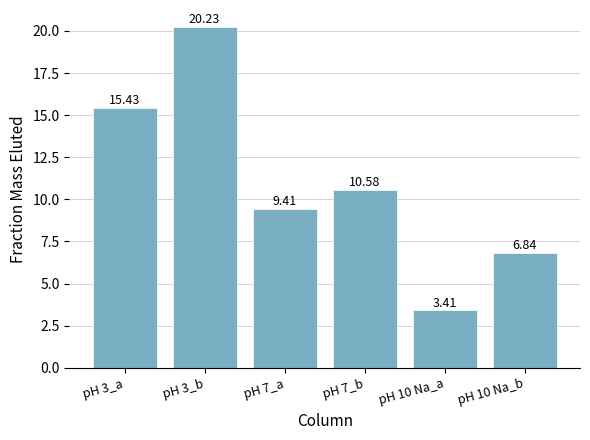

What position from the left is pH 7_b?

4